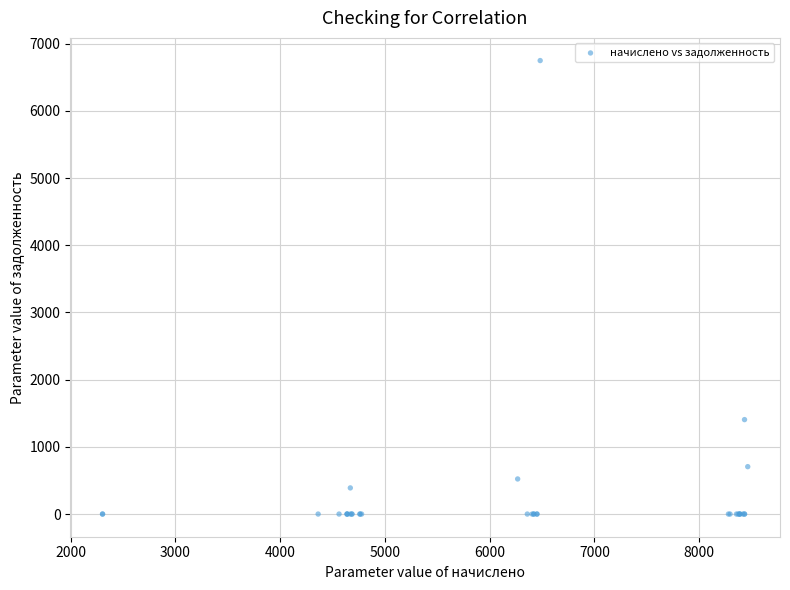

What Y value in the scatter plot is closest to 3374?

1405.4